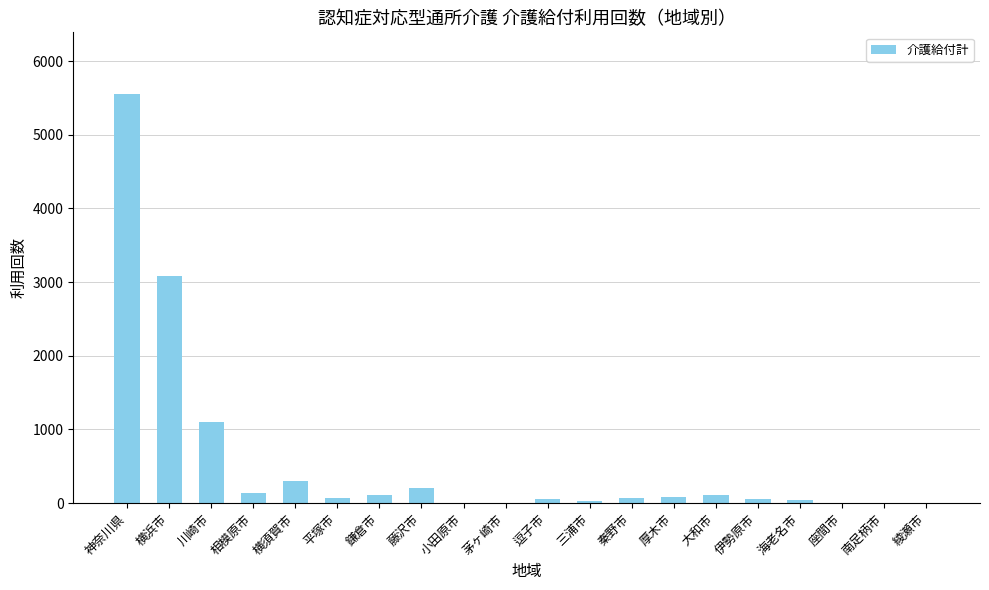

True or false: the data shows 81 at 厚木市.

True